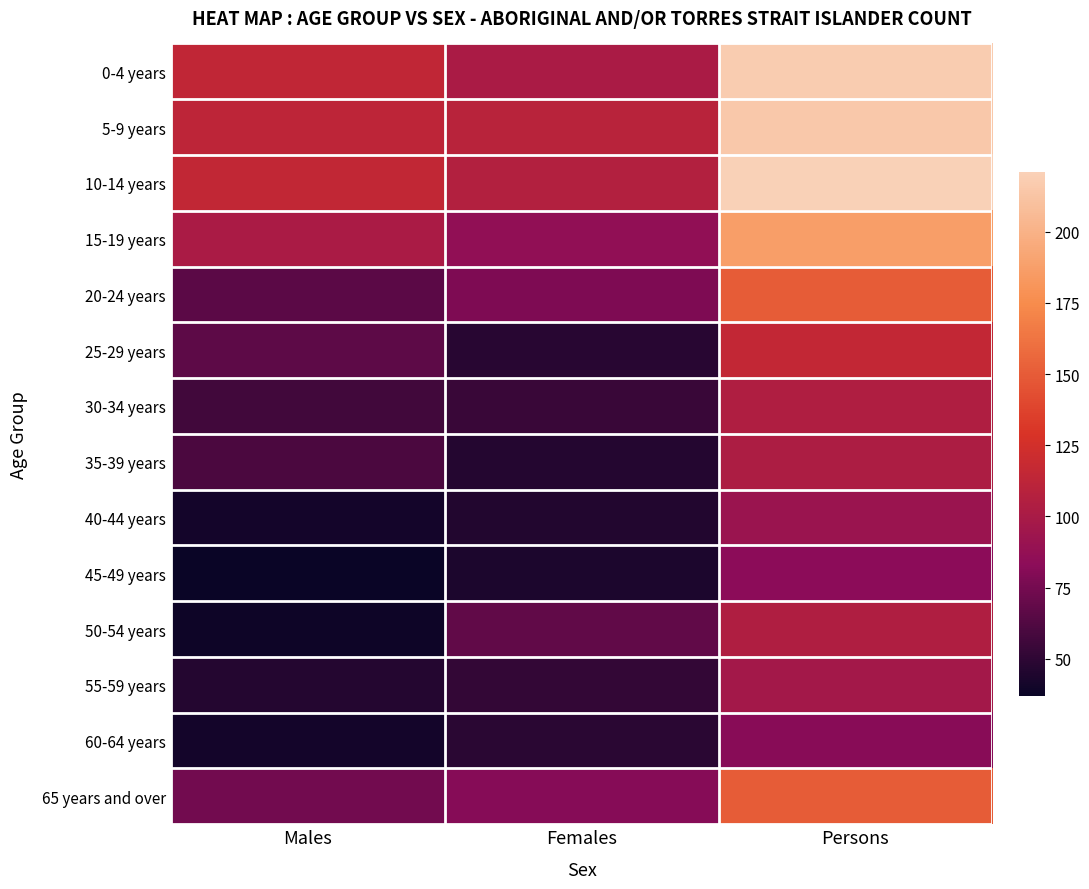

At how many categories does at least one series exceed 51?

3